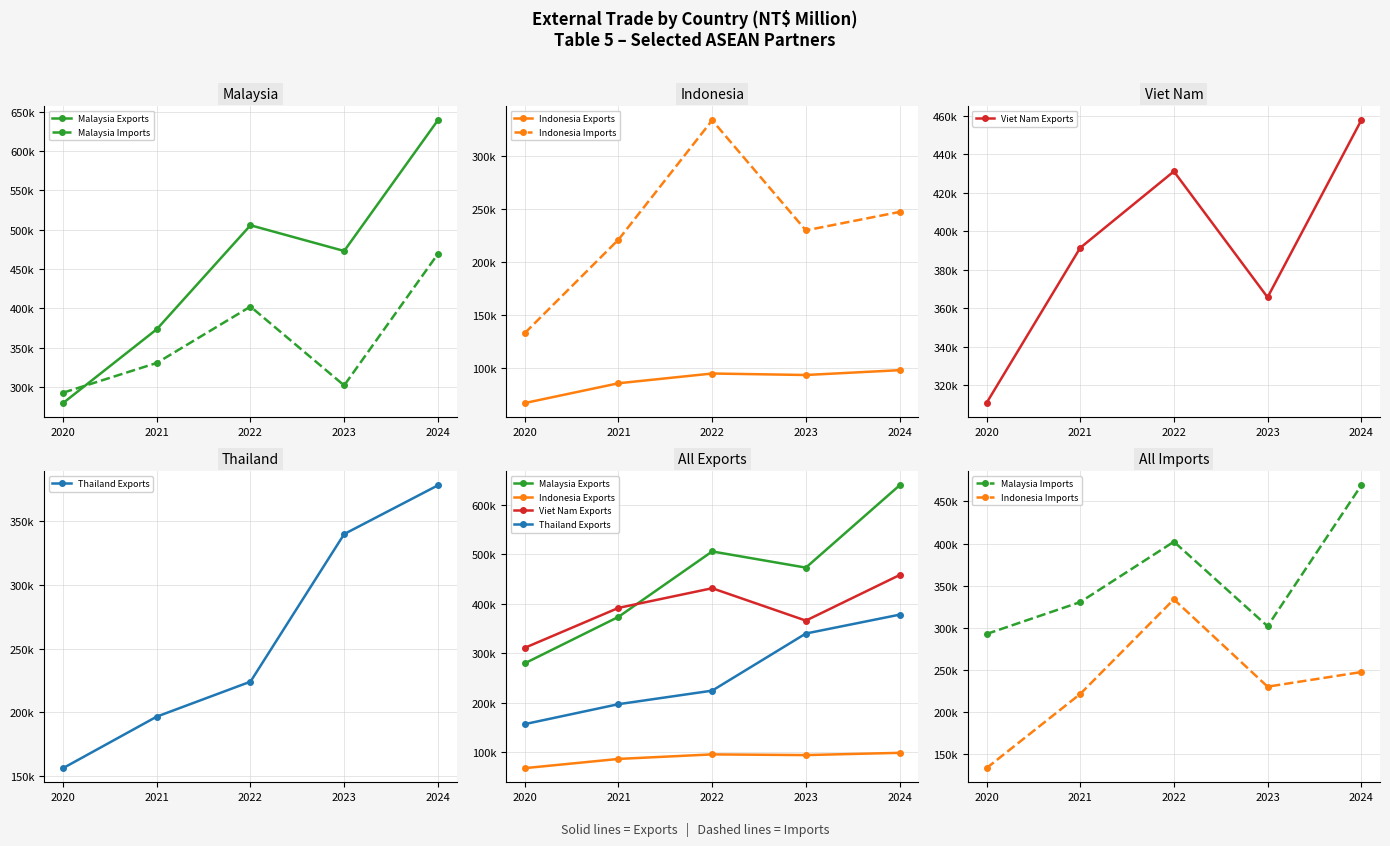

Rank the series by their maximum value, from lowest to highest.

Indonesia Exports, Indonesia Imports, Thailand Exports, Viet Nam Exports, Malaysia Imports, Malaysia Exports